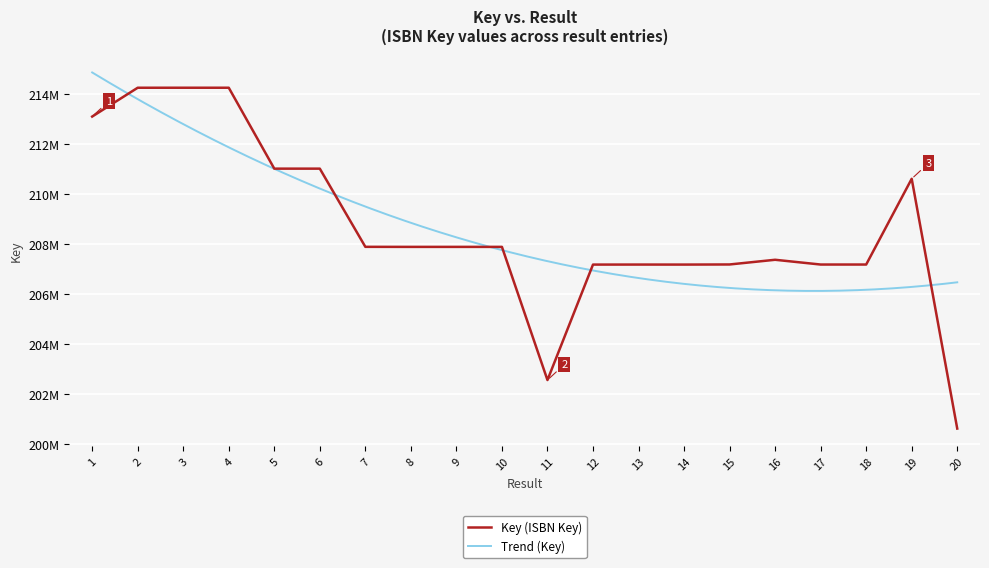

What is the value of the 16th point from the left?

207376635